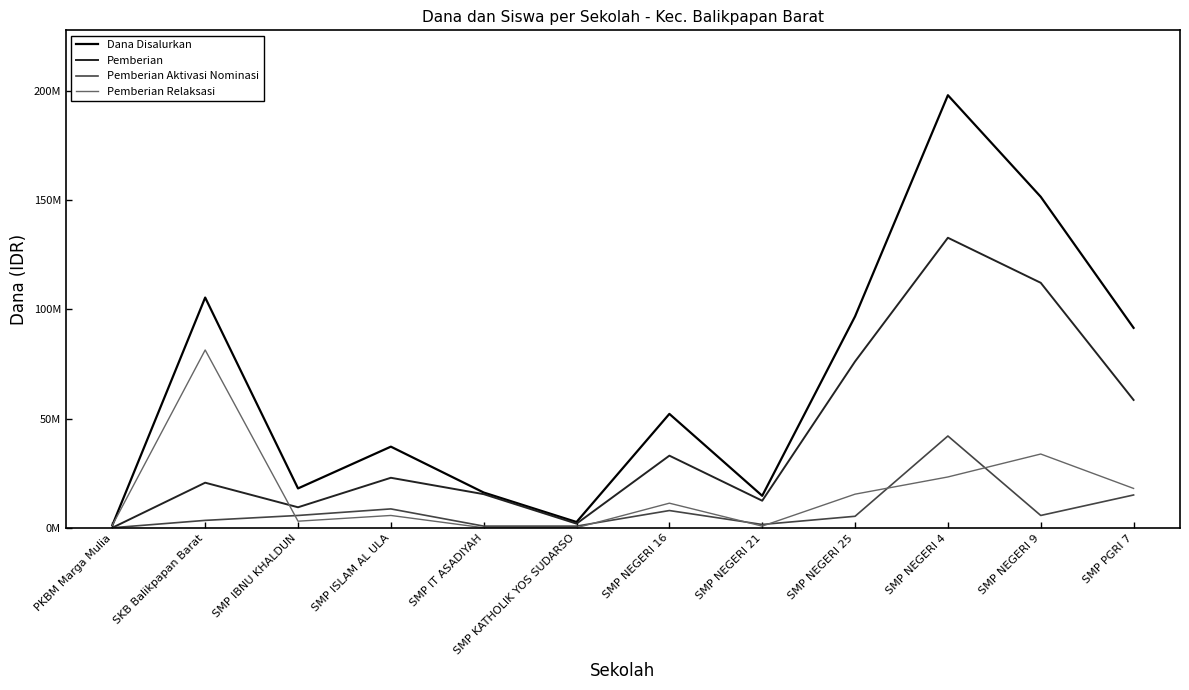

Is this an area chart (filled region under the line)?

No